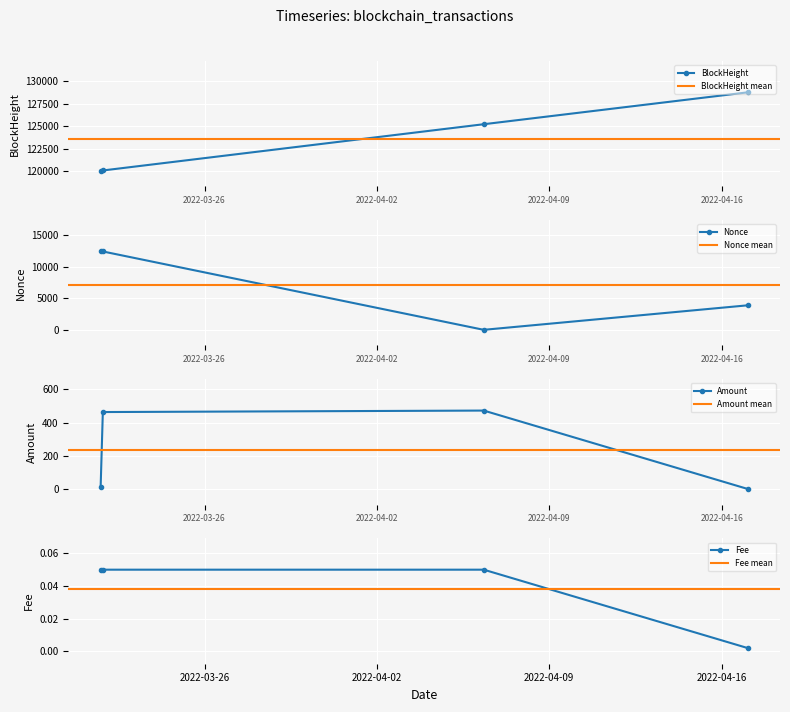

Between 2022-04-17 01:21:00 and 2022-03-21 18:45:00, which is larger?

2022-04-17 01:21:00